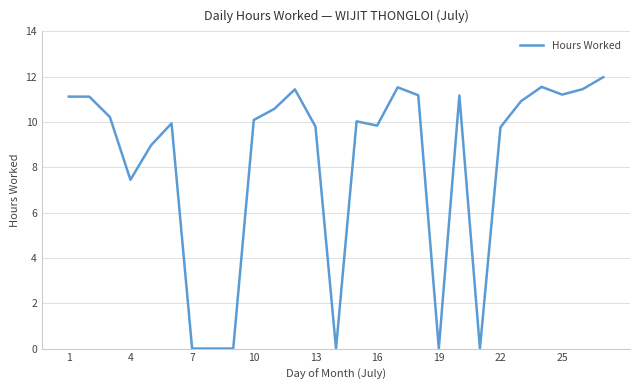

What is the difference between the maximum and minimum values?

12.0